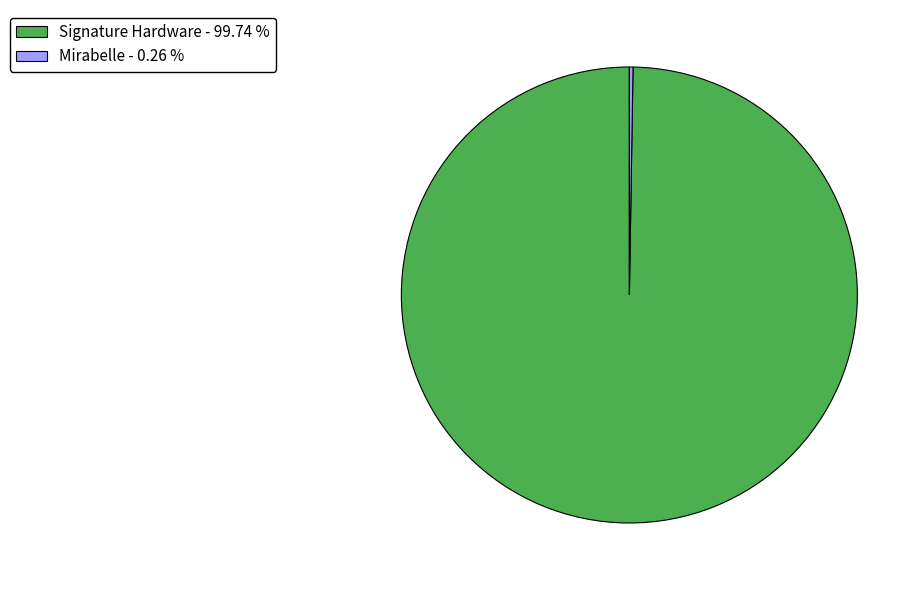

Is there any slice that represents more than half of the pie?

Yes